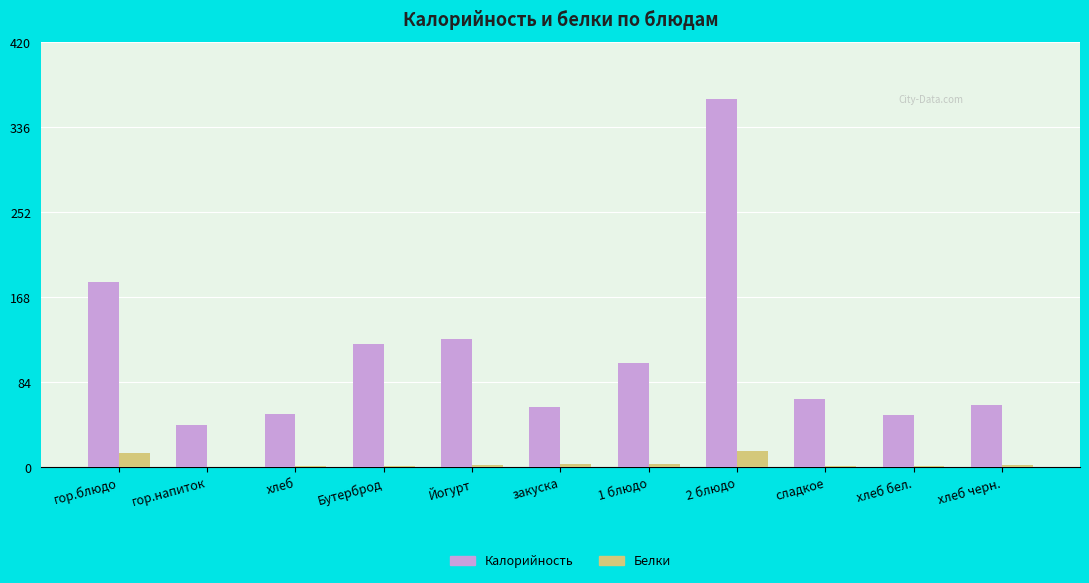

What are all the series names shown in the legend?

Калорийность, Белки